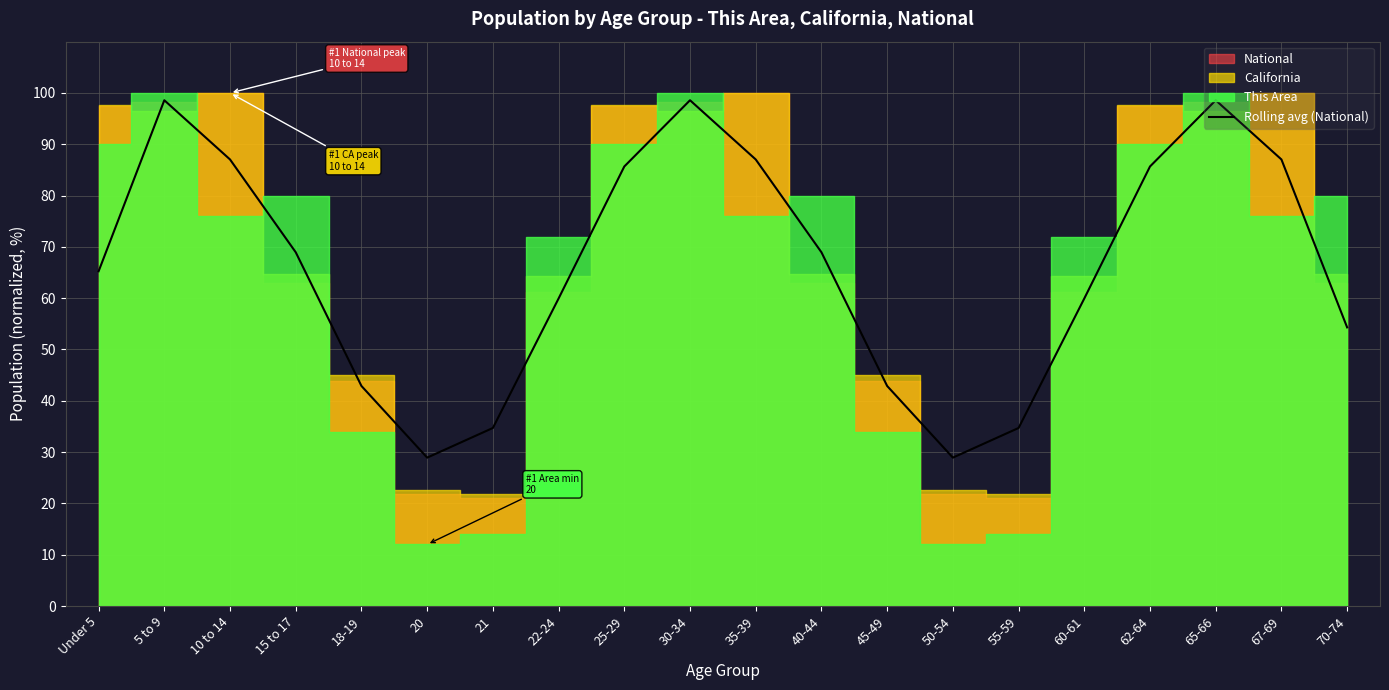

Rank the categories by value from highest to lowest.

5 to 9, 30-34, 65-66, 10 to 14, 35-39, 67-69, 25-29, 62-64, 15 to 17, 40-44, Under 5, 22-24, 60-61, 70-74, 18-19, 45-49, 21, 55-59, 20, 50-54